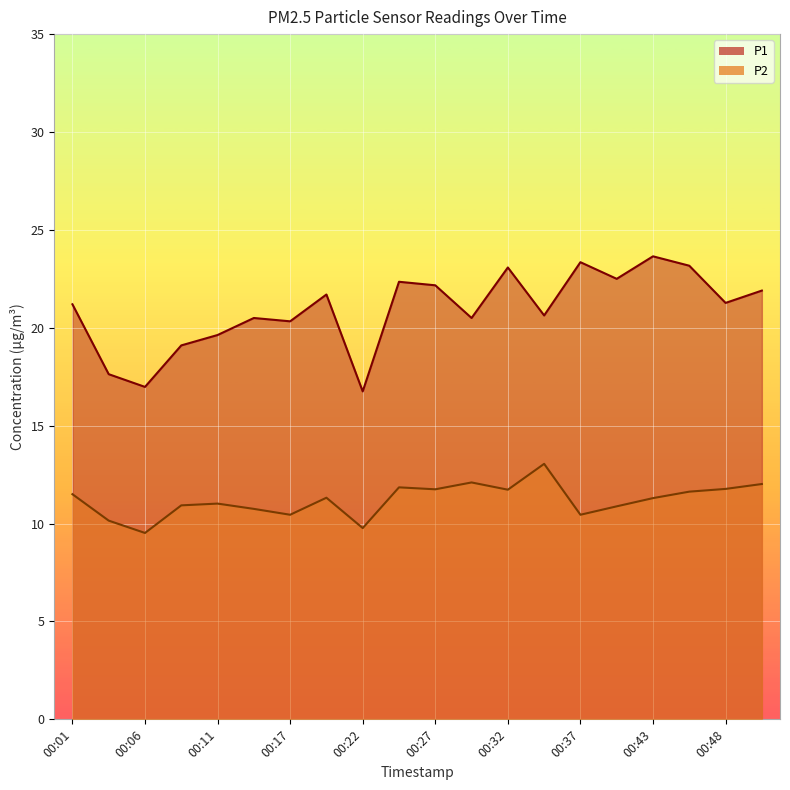

How many data points does each series have?

20